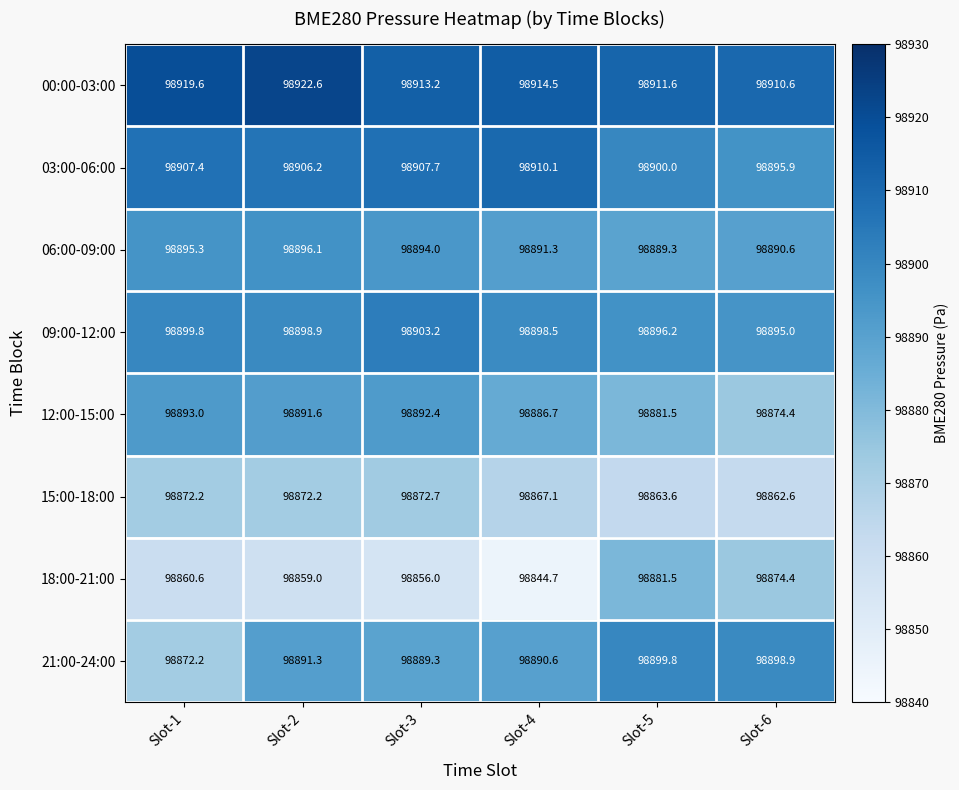

What is the minimum value for 09:00-12:00?

98895.0